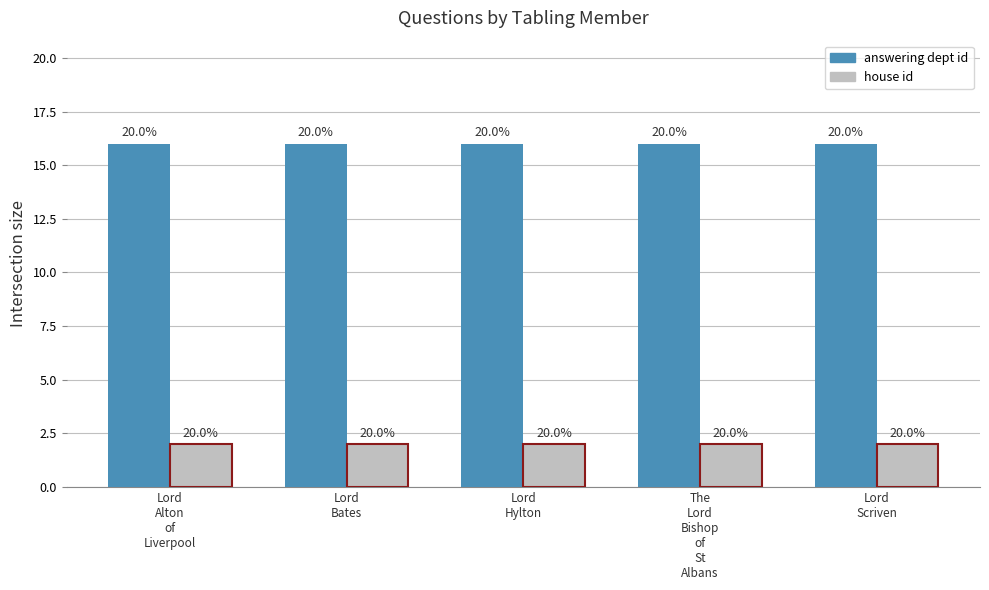

How many groups of bars are there?

5